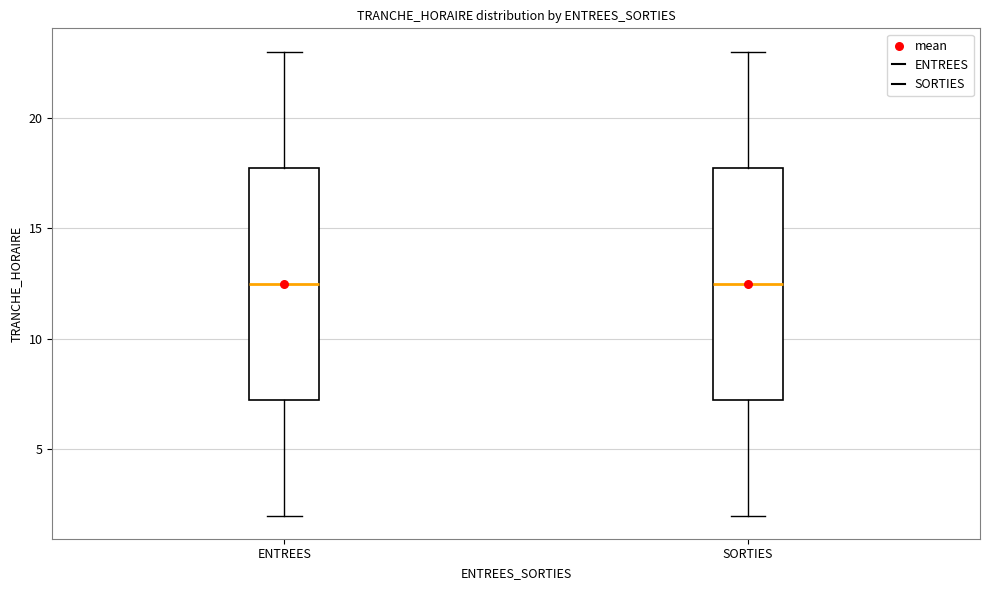

Reading left to right, read every box against the y-axis: the position of its median line, the range the box covers, and the ends of its whiskers. The values are not printed on the chart, so give them approximately, as read against the axis.

ENTREES: median 12.5, box 7.5 to 18.0, whiskers 2.0 to 23.0
SORTIES: median 12.5, box 7.5 to 18.0, whiskers 2.0 to 23.0